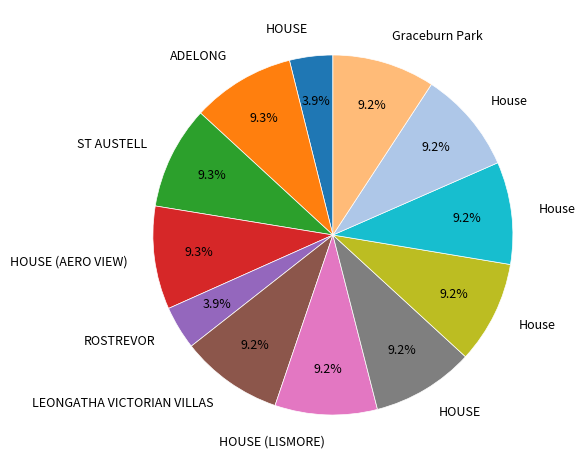

Is there a majority slice in this chart?

No